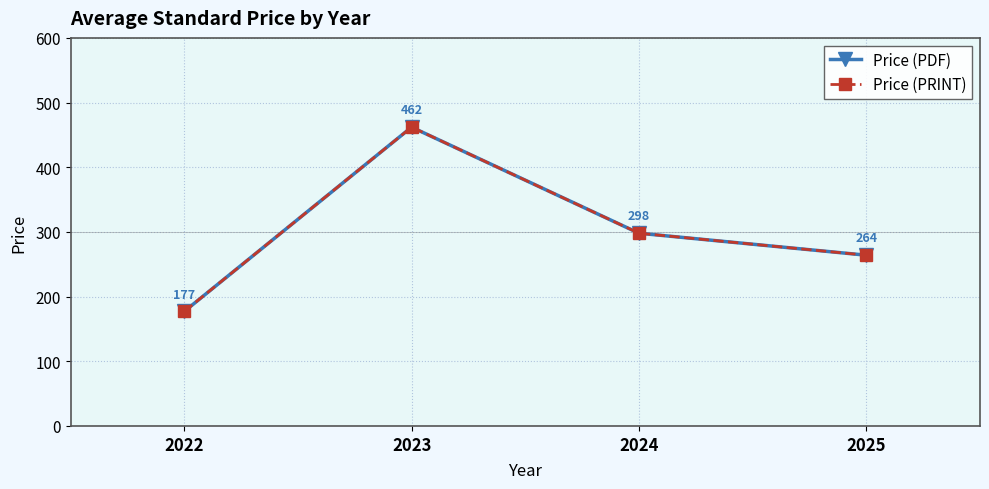

How many series are shown in this chart?

2